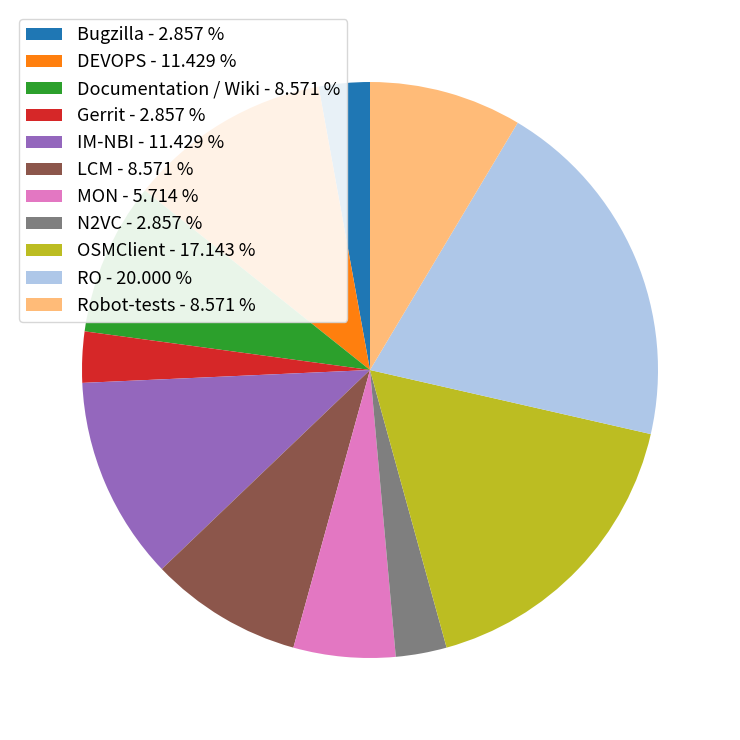

Does any single category account for the majority?

No